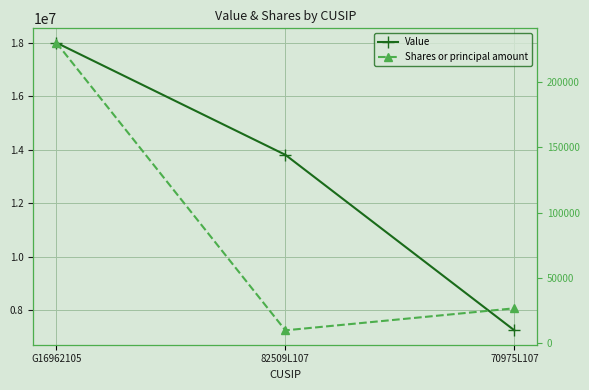

True or false: Shares or principal amount has a value of 26400 at 70975L107.

True